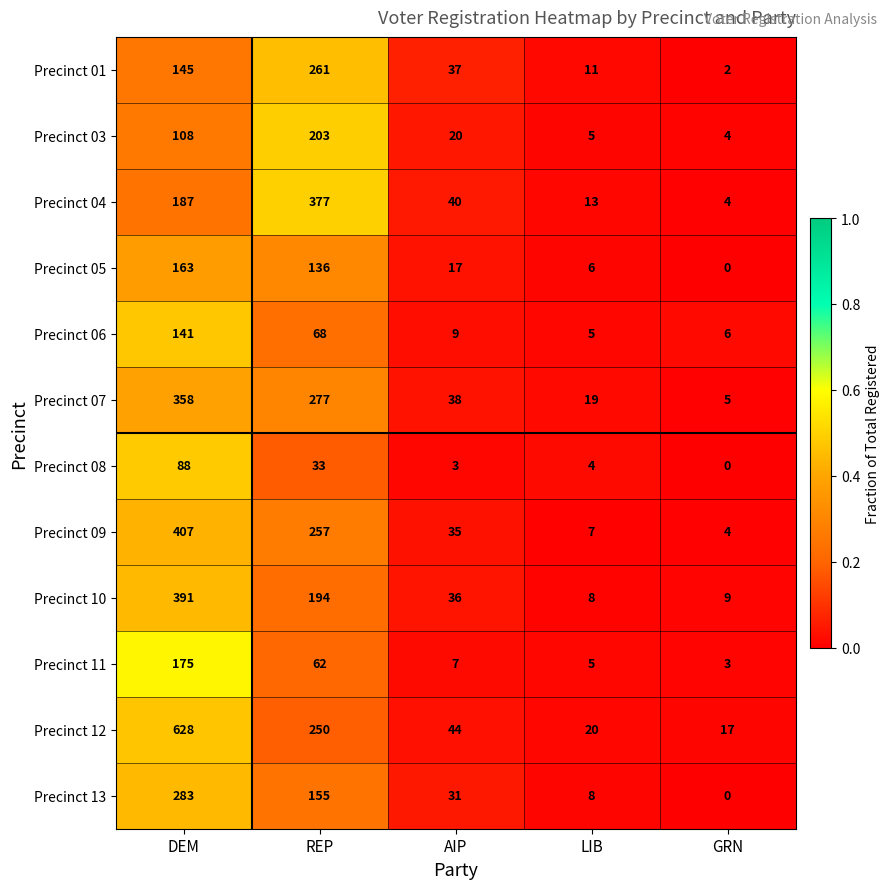

Which label corresponds to the smallest value in the chart?

GRN